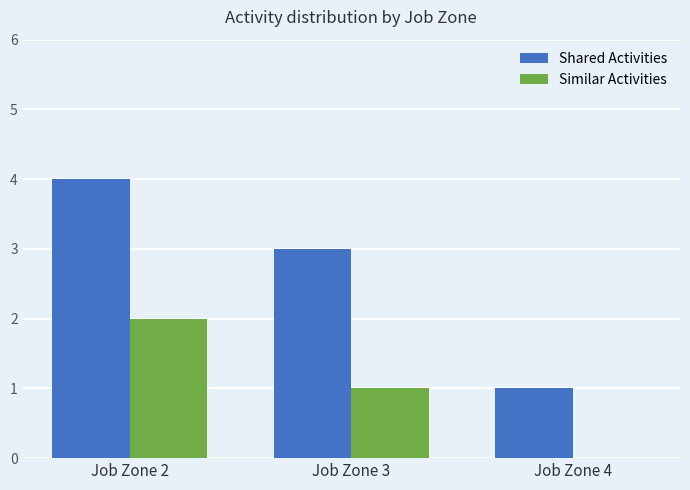

Reading right to left, extract all data points from this chart.

Shared Activities: Job Zone 4=1	Job Zone 3=3	Job Zone 2=4
Similar Activities: Job Zone 4=0	Job Zone 3=1	Job Zone 2=2